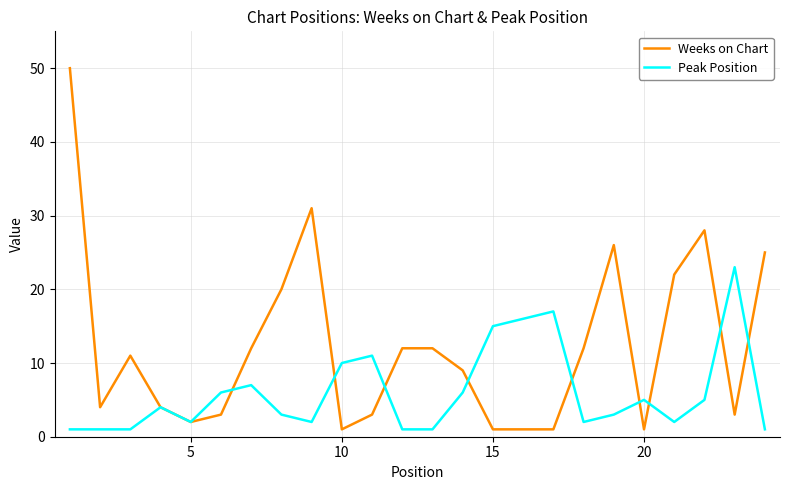

Which series has the widest spread of values?

Weeks on Chart